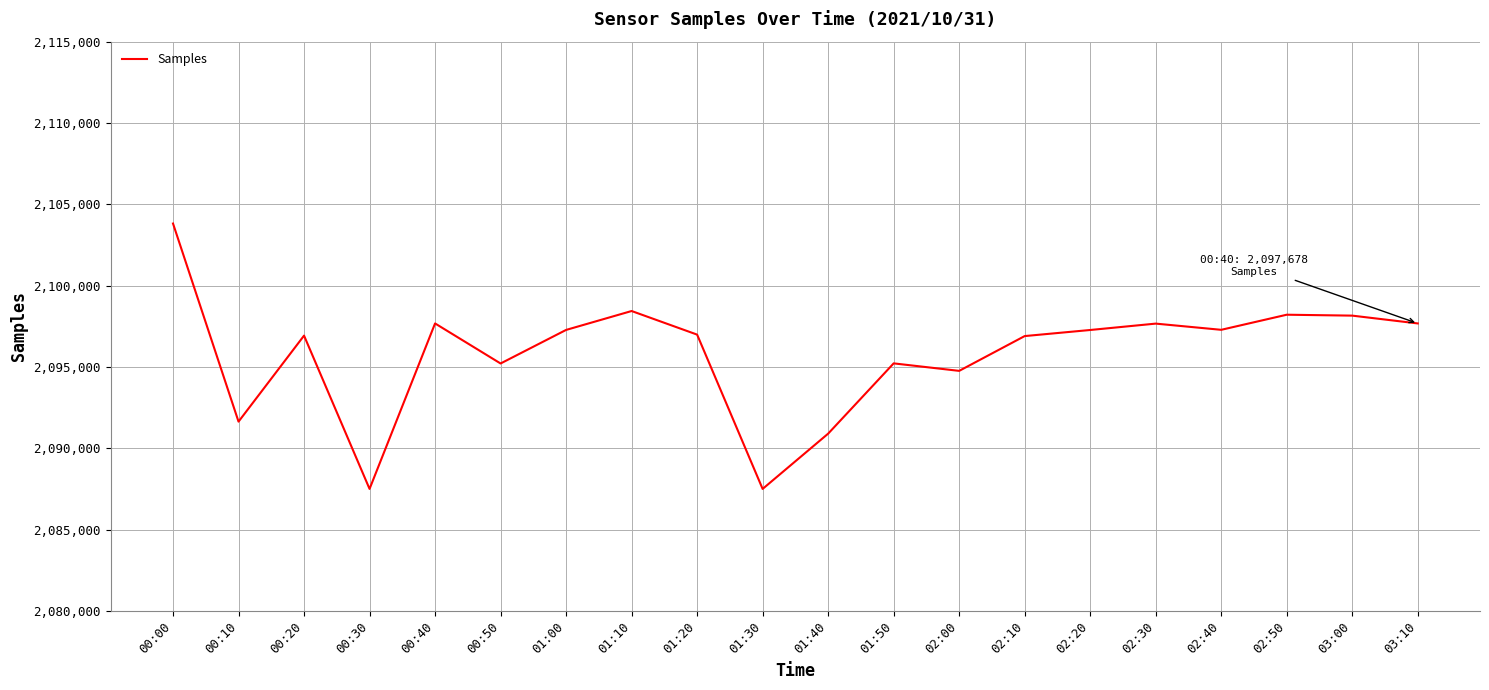

True or false: the data shows 2097279 at 01:00.

True